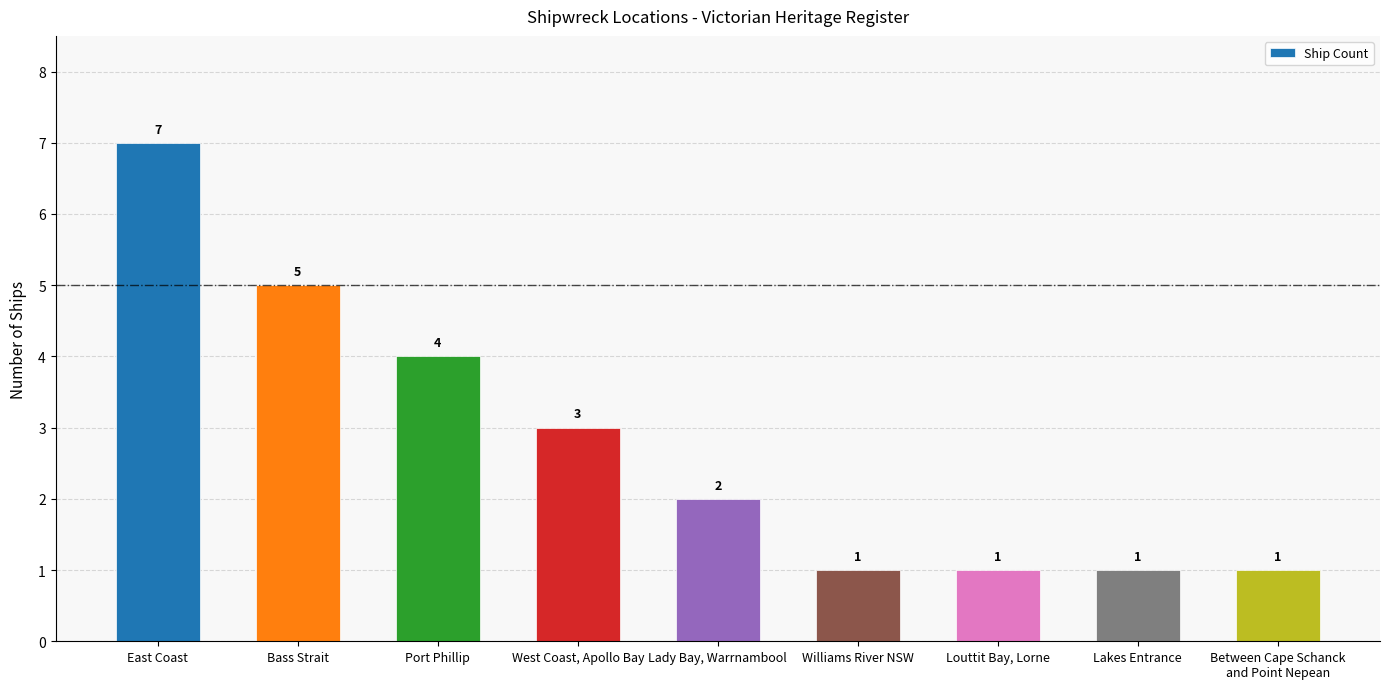

Are the bars grouped side by side (vs. stacked)?

No